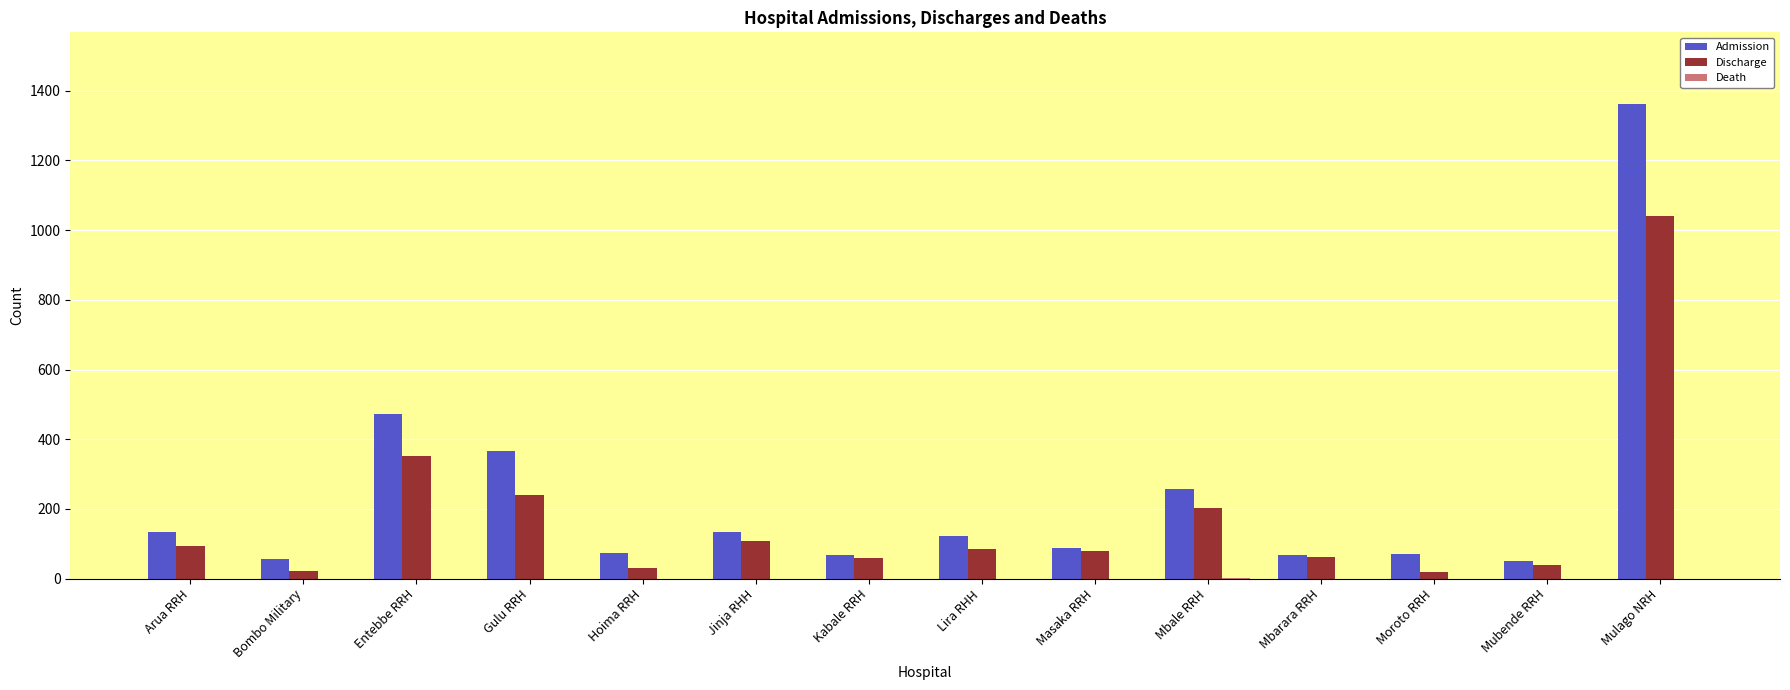

What is the sum of the Admission values at Mbarara RRH and Entebbe RRH?

542